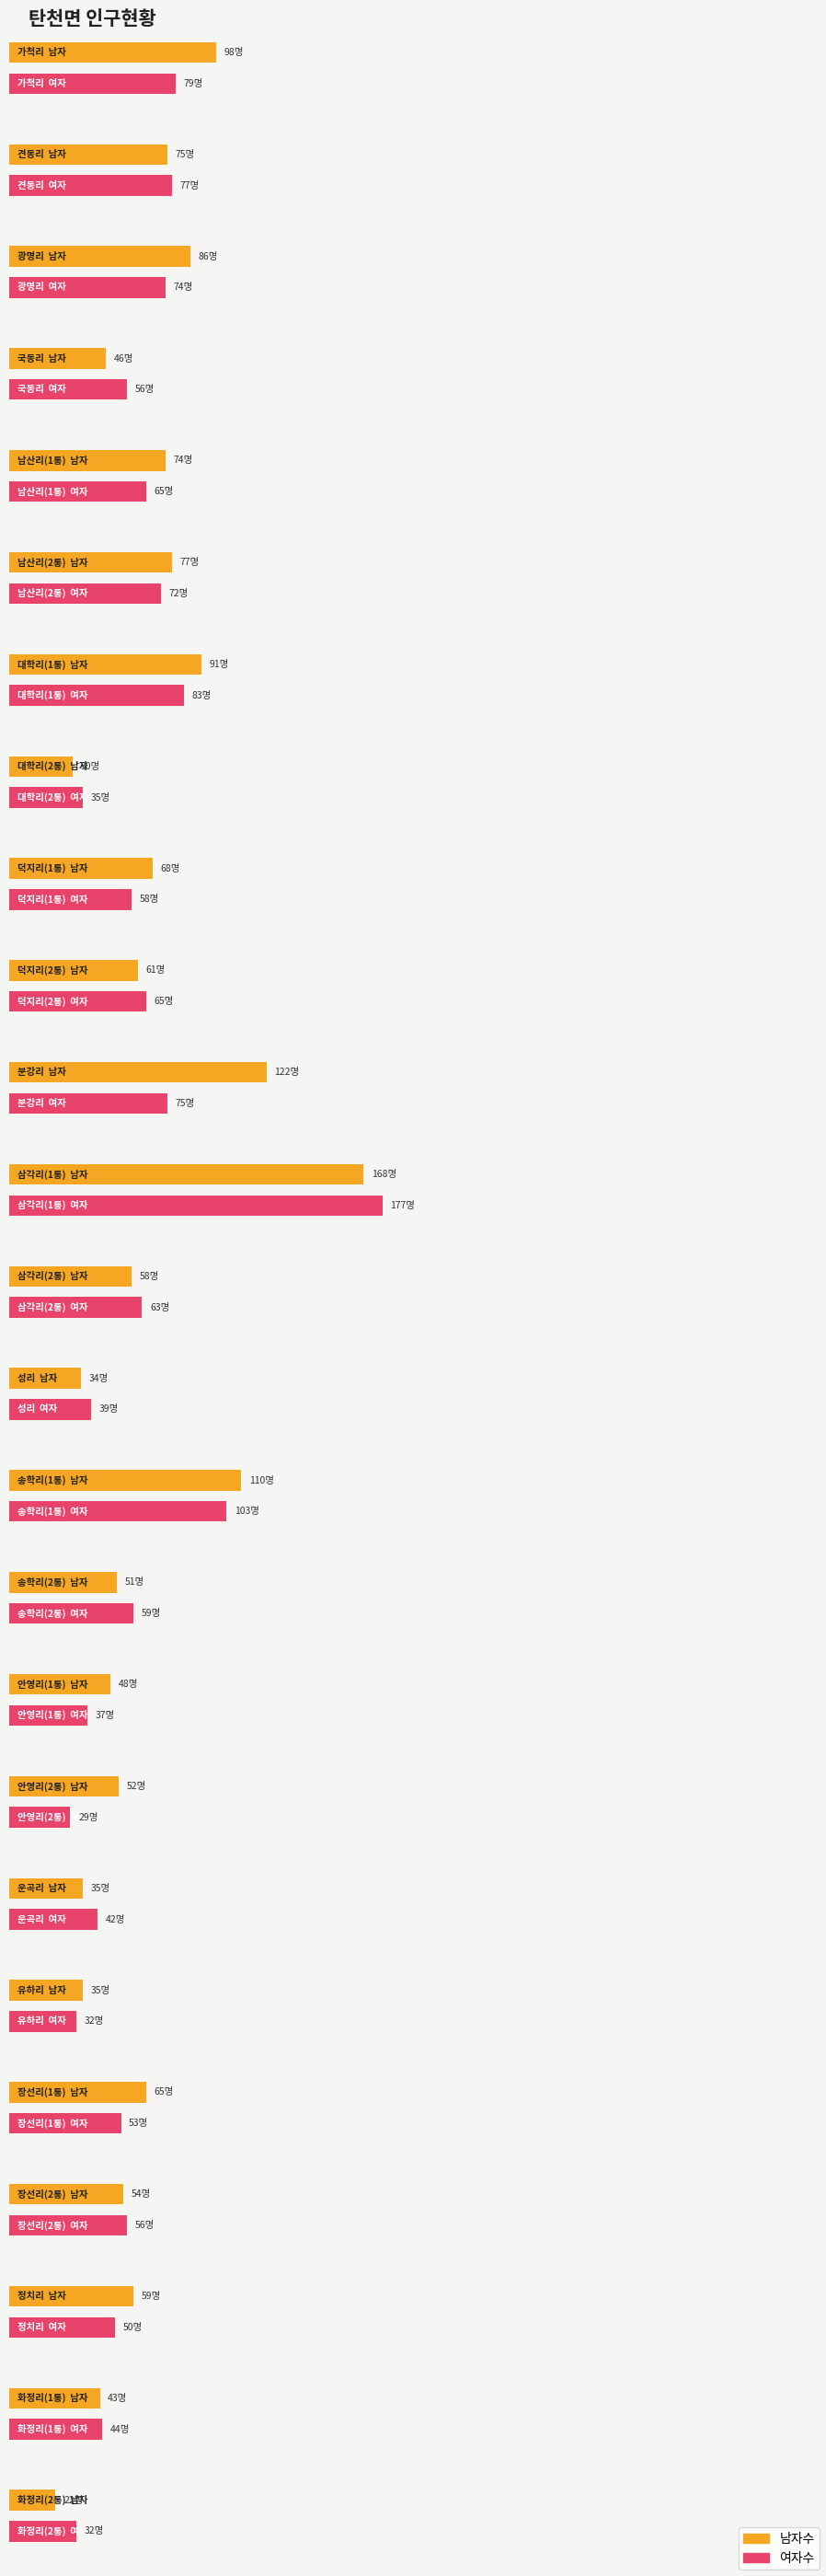

What is the difference between the second highest and minimum values in the 남자수 series?

100